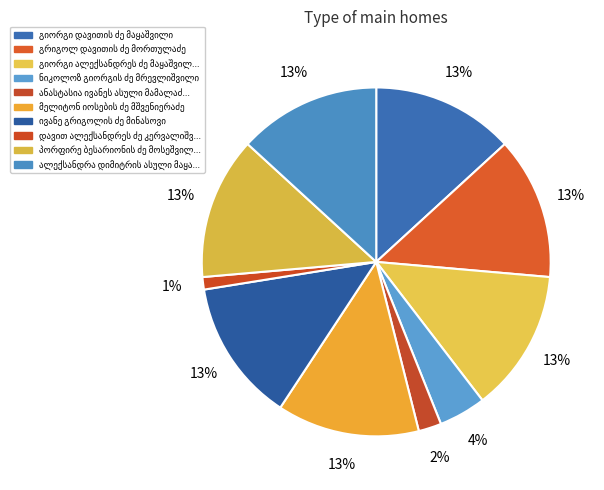

What is the largest slice in the pie chart?

მელიტონ იოსების ძე მშვენიერაძე